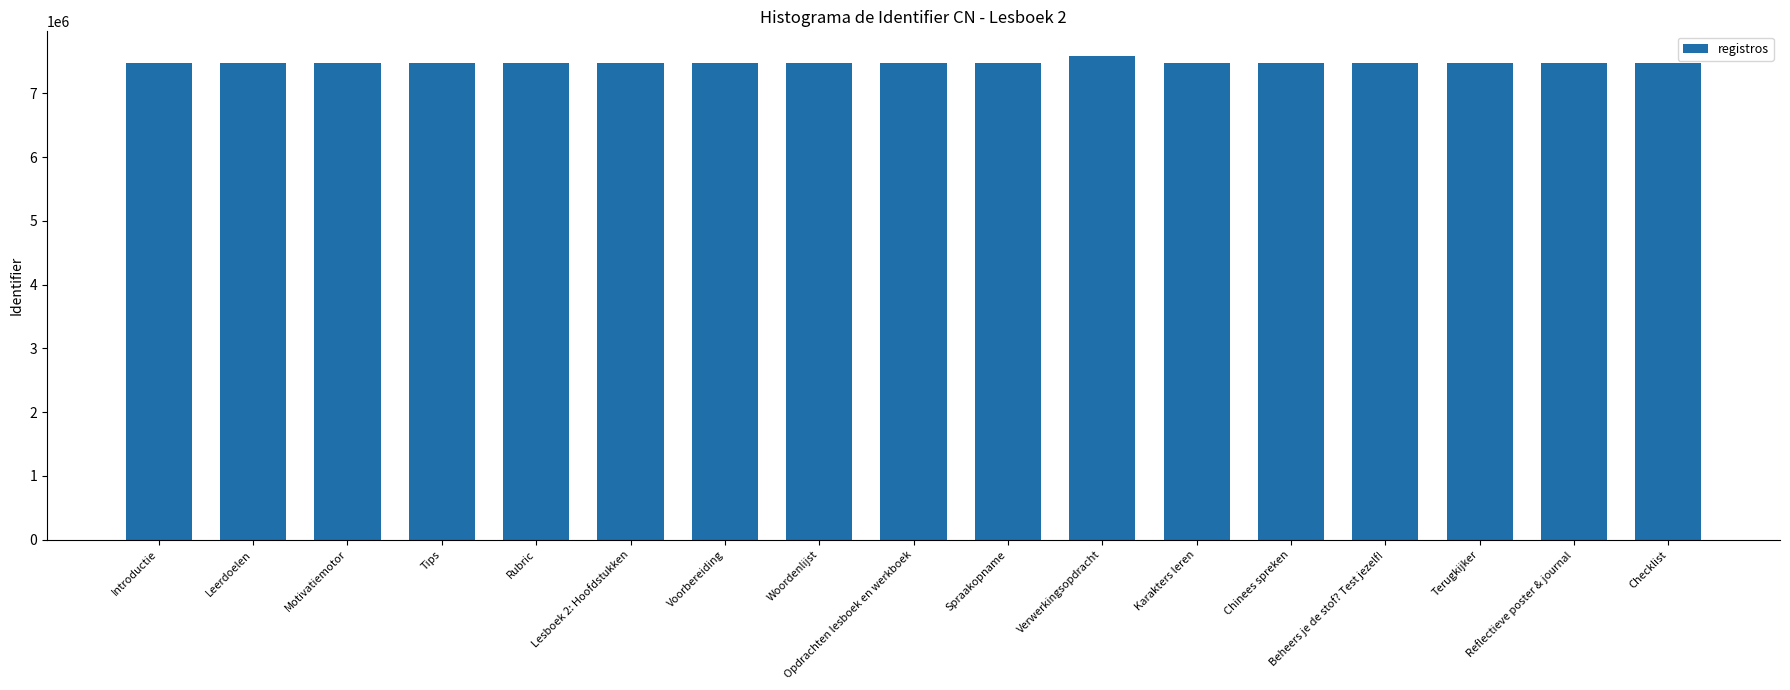

Is it true that the value at Verwerkingsopdracht is 7595474?

True